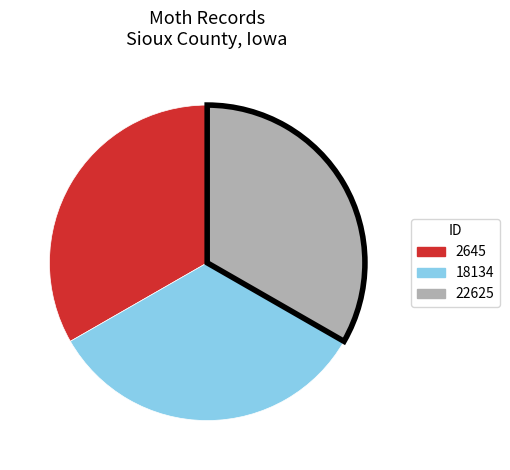

Is the sum of 2645 and 22625 greater than half?

Yes